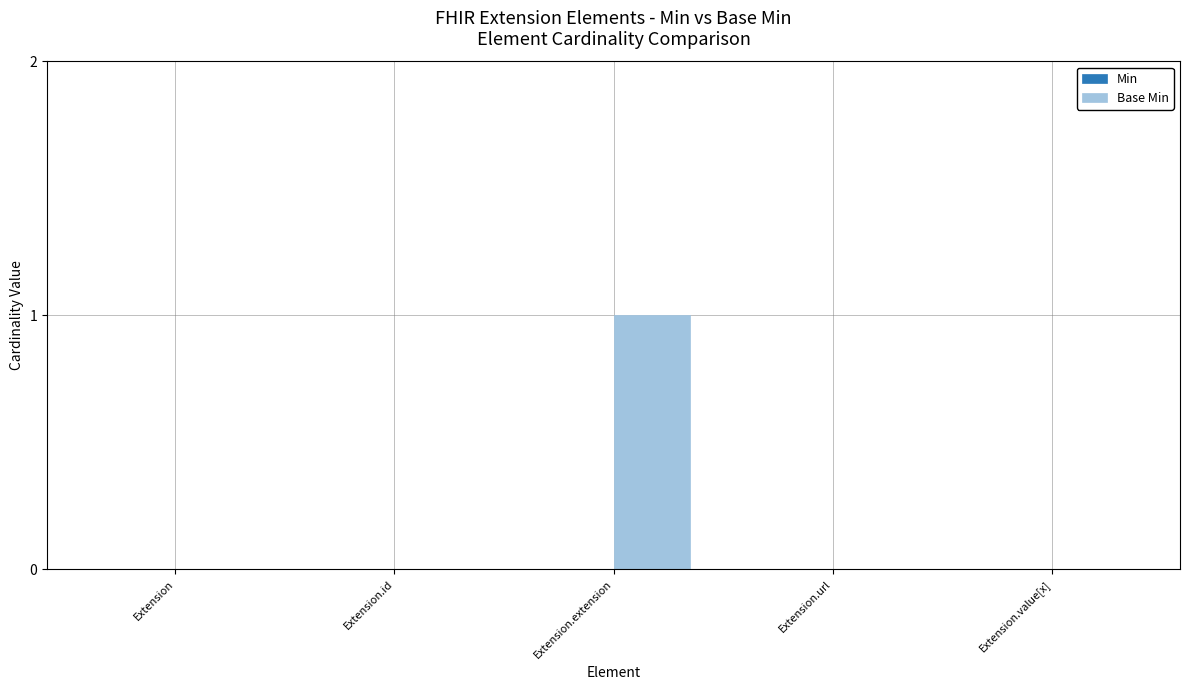

Which label corresponds to the largest value in the chart?

Extension.extension